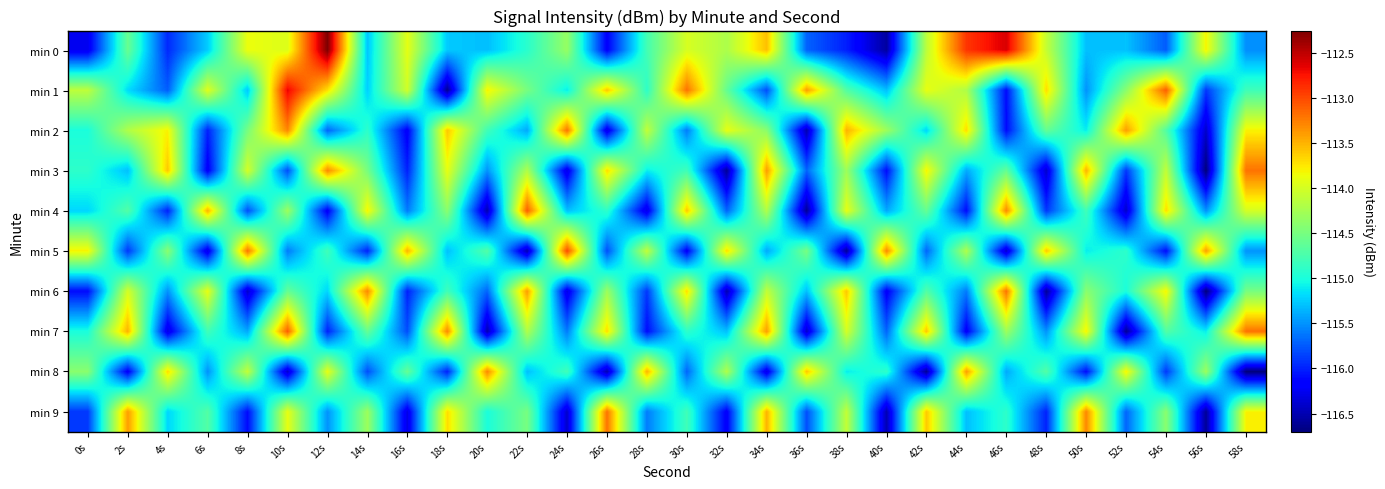

What is the greatest value displayed?

-112.3